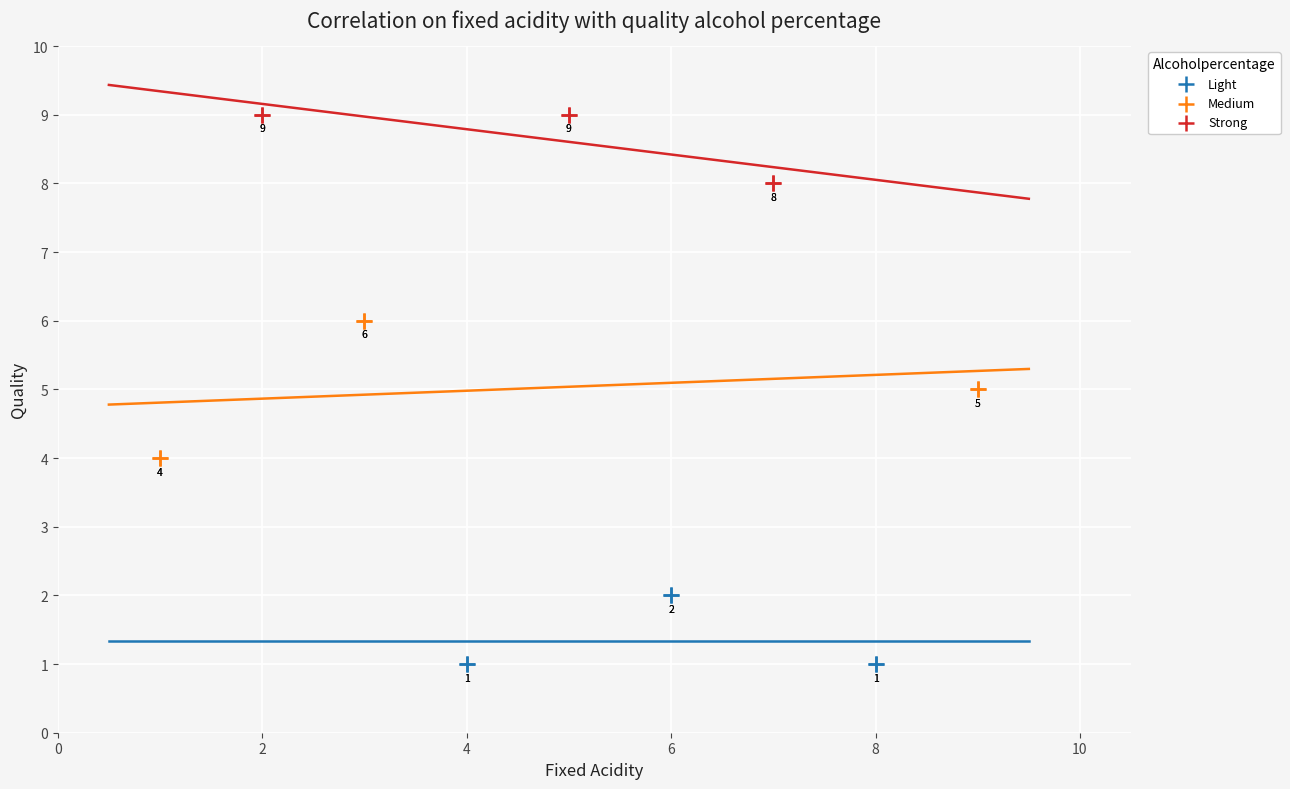

What are all the series names shown in the legend?

Light, Medium, Strong